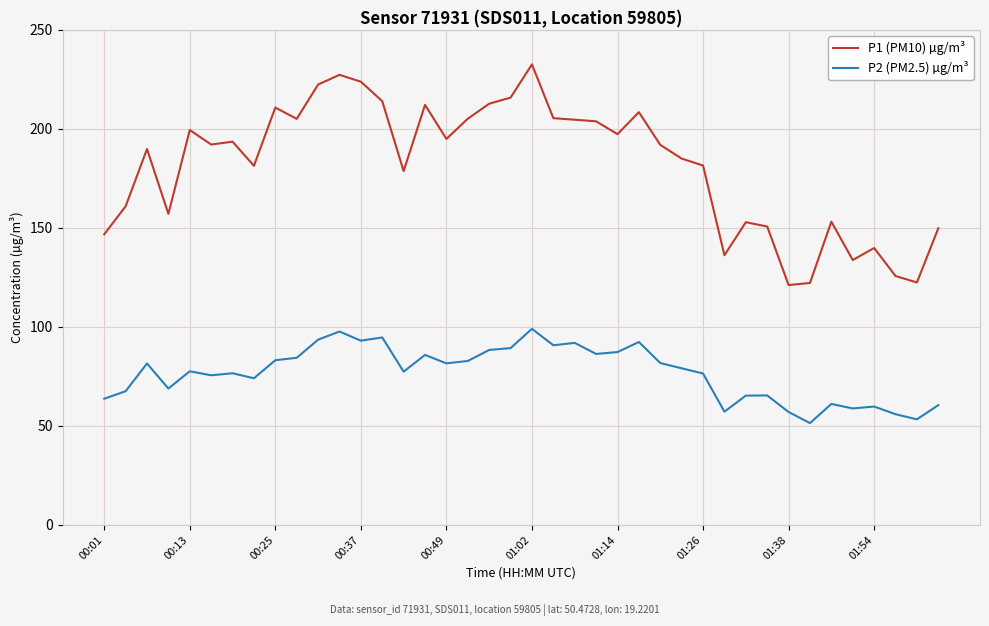

Which series has the largest range (max minus min)?

P1 (PM10) µg/m³